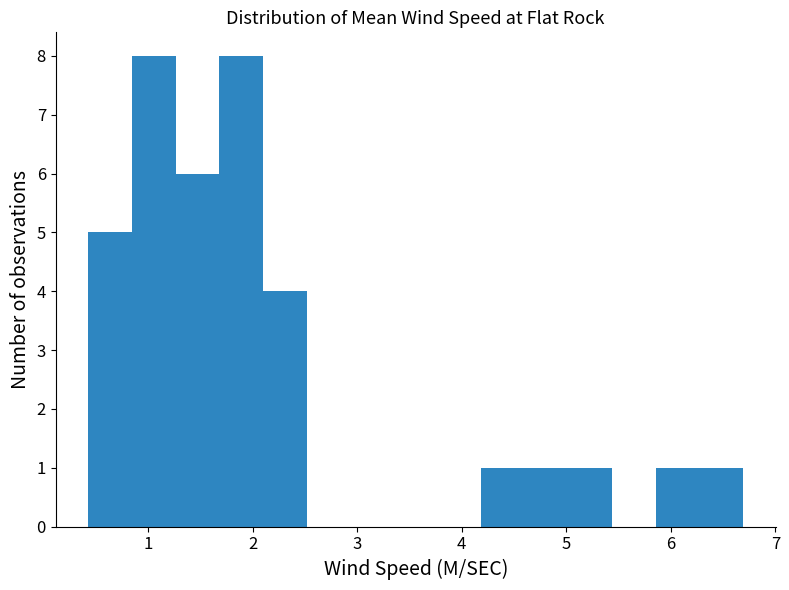

Reading left to right, list every bar in this chart as the range it spans on the x-axis followed by its height. Neither the bar edges nor the heights are printed on the chart, so give them approximately, as read against the axes.

0.4 to 0.8: 5
0.8 to 1.3: 8
1.3 to 1.7: 6
1.7 to 2.1: 8
2.1 to 2.5: 4
2.5 to 2.9: 0
2.9 to 3.4: 0
3.4 to 3.8: 0
3.8 to 4.2: 0
4.2 to 4.6: 1
4.6 to 5.0: 1
5.0 to 5.4: 1
5.4 to 5.9: 0
5.9 to 6.3: 1
6.3 to 6.7: 1